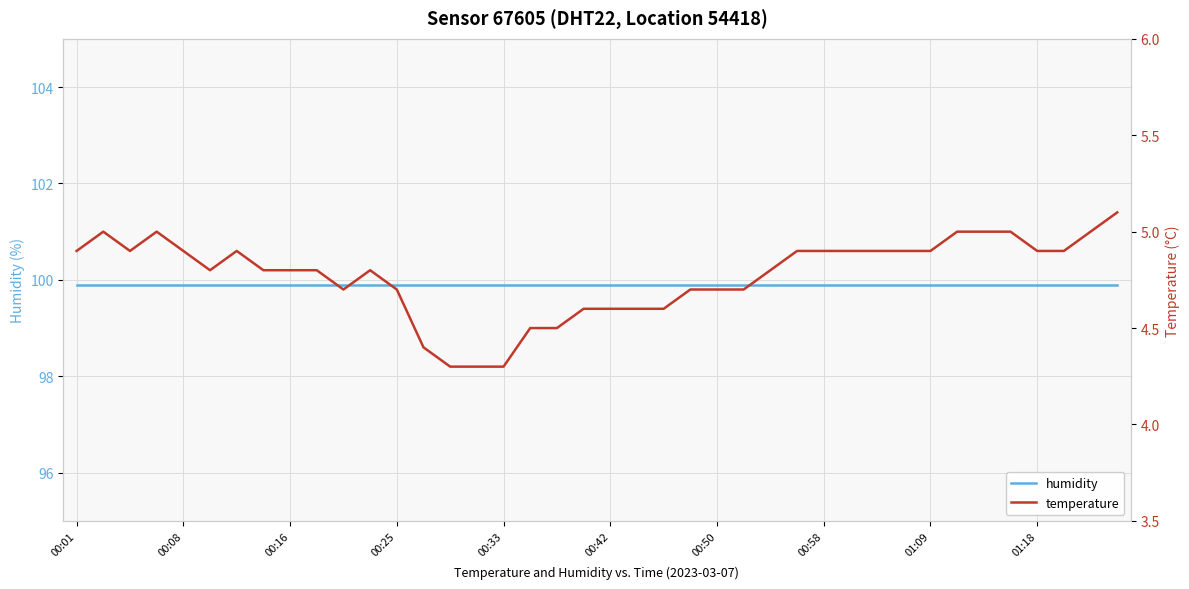

Count the temperature values in the range 4 to 5.

39